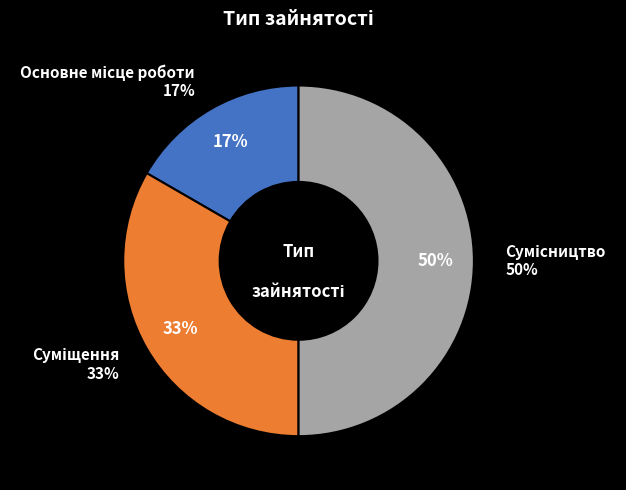

Does Основне місце роботи represent more than half of the total?

No